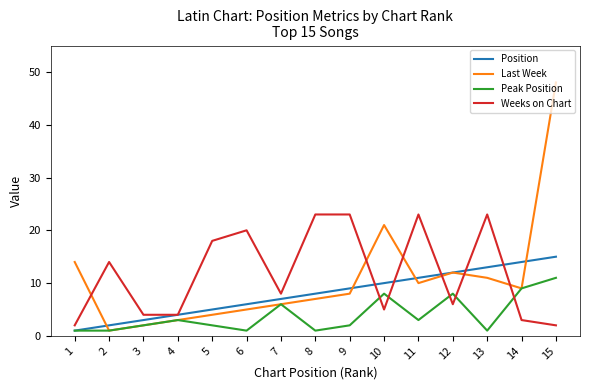

Is the value of Peak Position at 7 greater than the value of Last Week at 12?

No